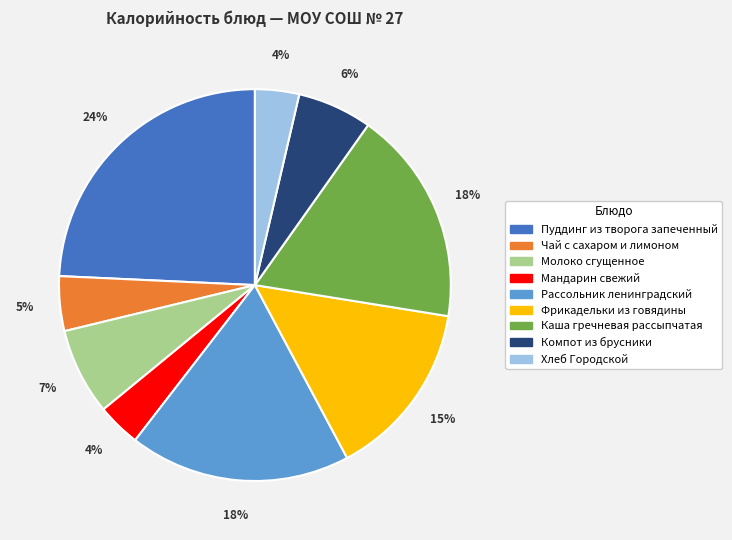

Between Молоко сгущенное and Каша гречневая рассыпчатая, which is larger?

Каша гречневая рассыпчатая